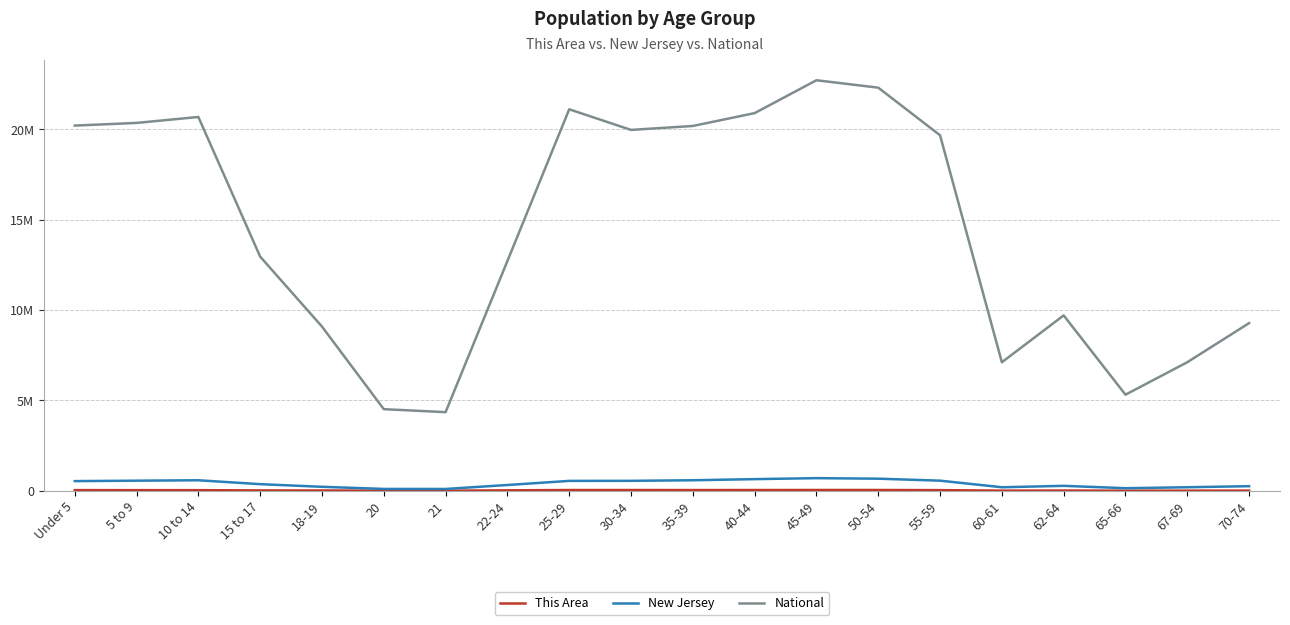

Where is National nearest to the value 13531442?

15 to 17